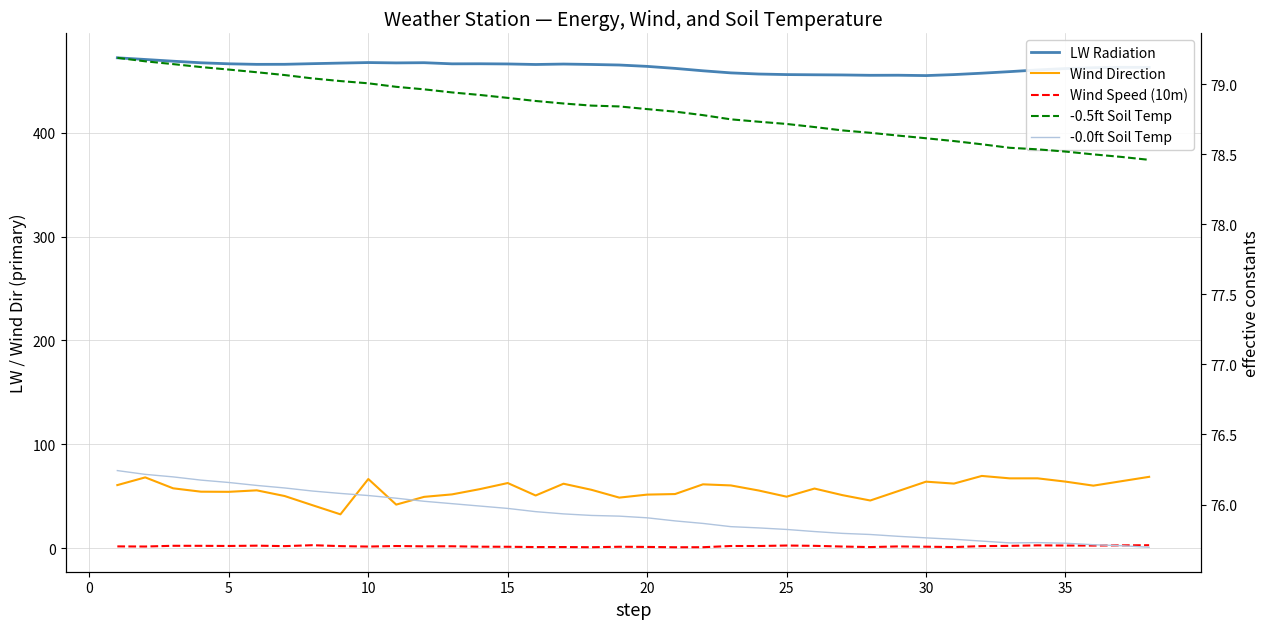

What are all the series names shown in the legend?

LW Radiation, Wind Direction, Wind Speed (10m), -0.5ft Soil Temp, -0.0ft Soil Temp